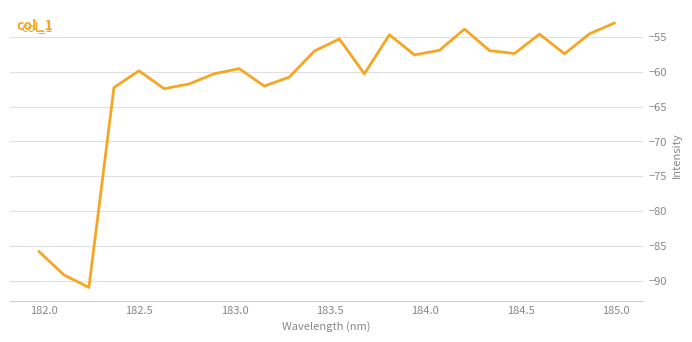

What is the difference between the maximum and minimum values?

38.0